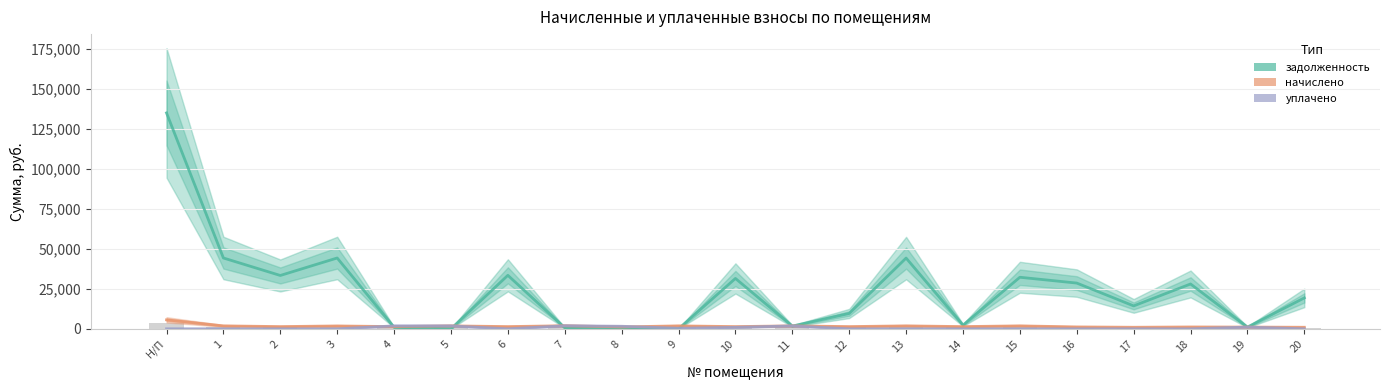

What is the label of the 12th bar from the right?

9